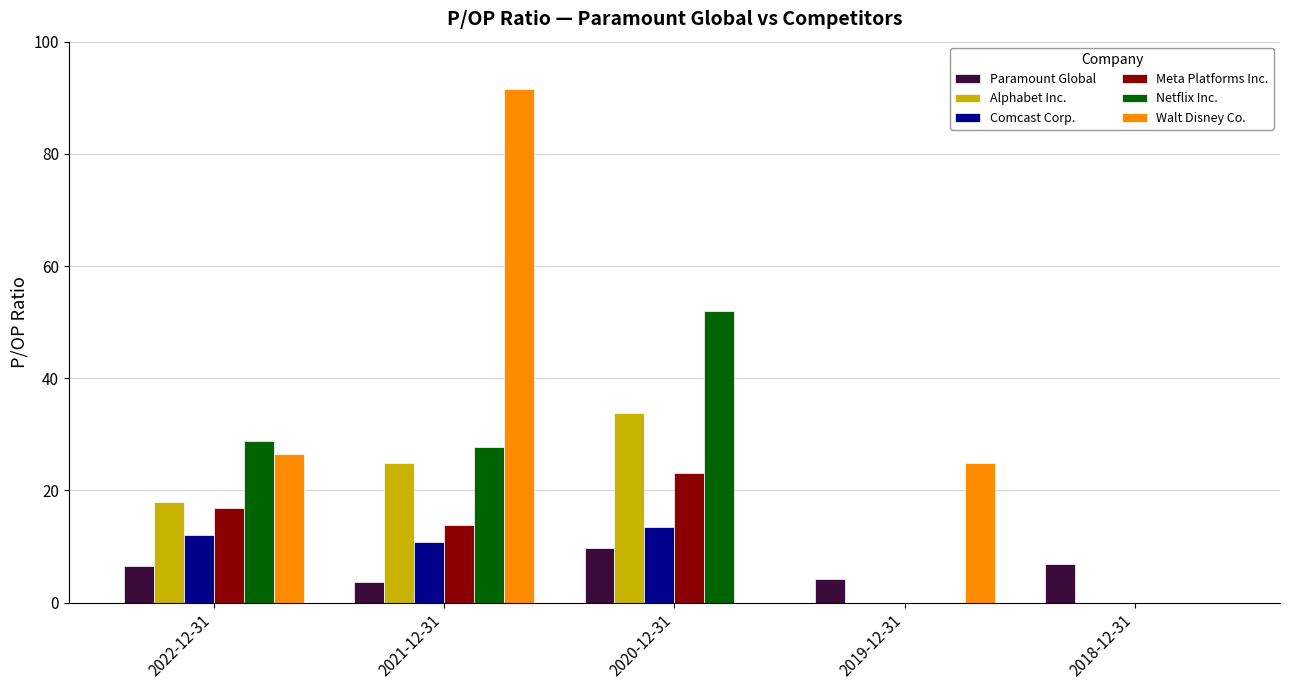

Is it true that Meta Platforms Inc. equals 23.1 at 2020-12-31?

True